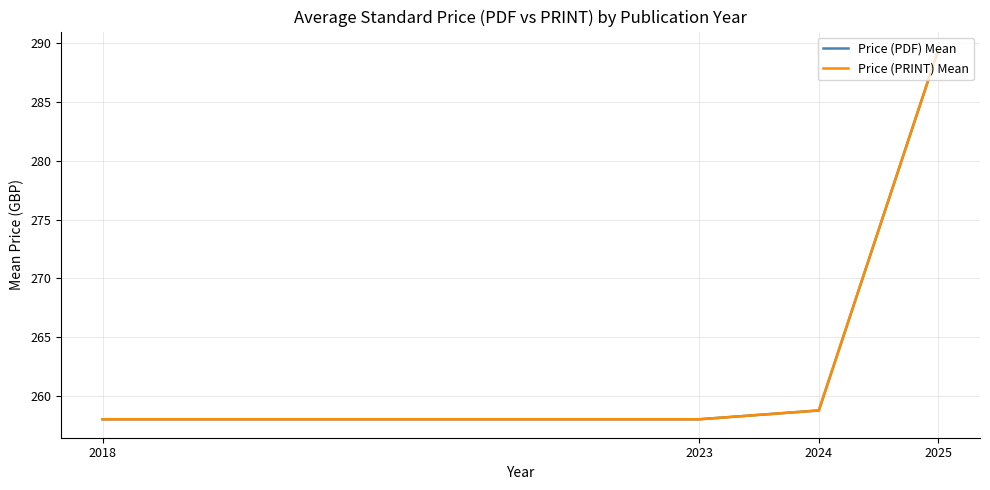

What is the average value of the Price (PDF) Mean series?

266.0